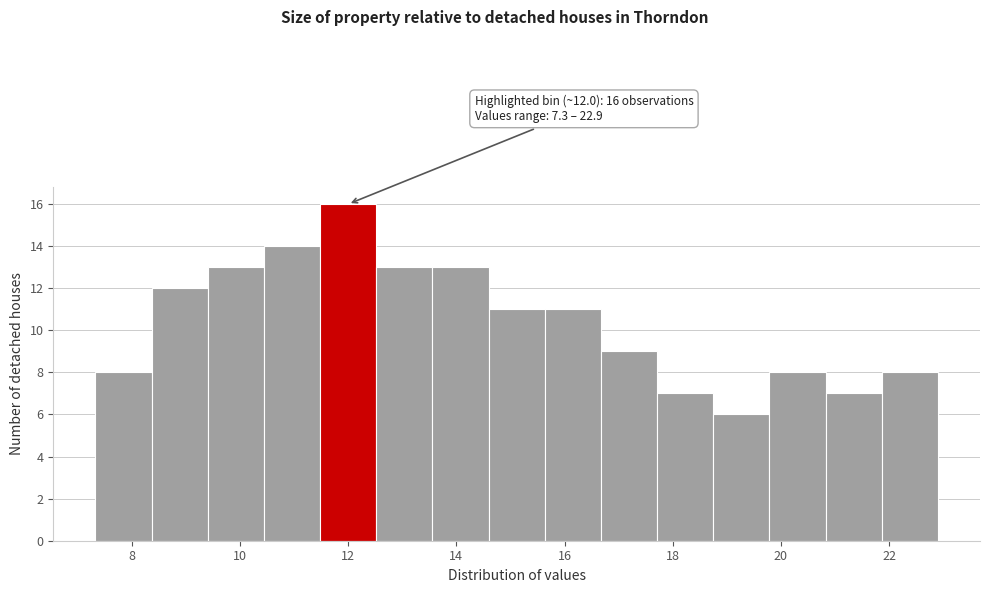

Which range on the x-axis has the tallest bar?

11.4 to 12.6